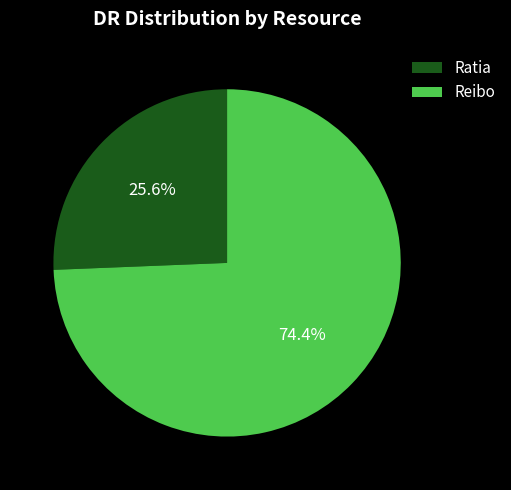

True or false: Ratia accounts for 33% of the total.

False